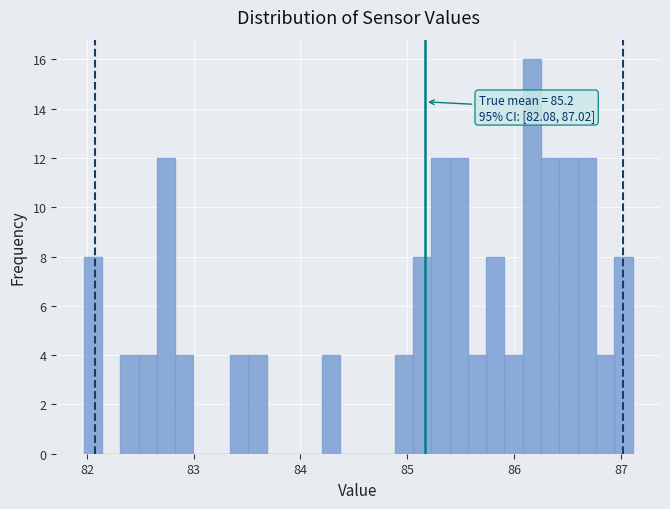

Around what value on the x-axis is the tallest bar? Give the approximate position of its centre, as read against the axis.

86.2